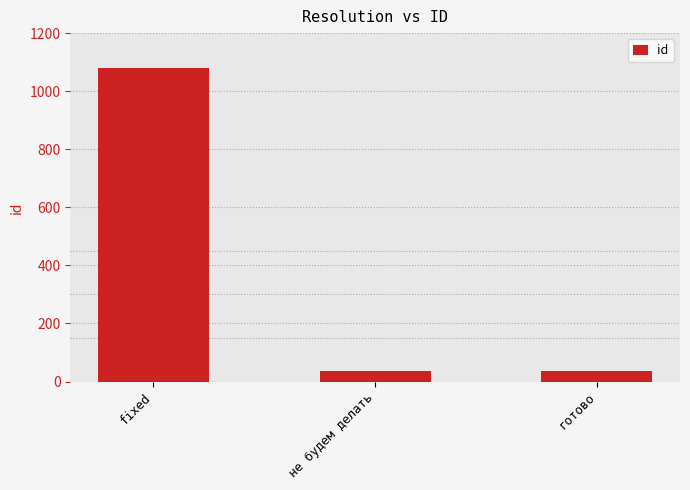

Where does the data first go above 38?

fixed